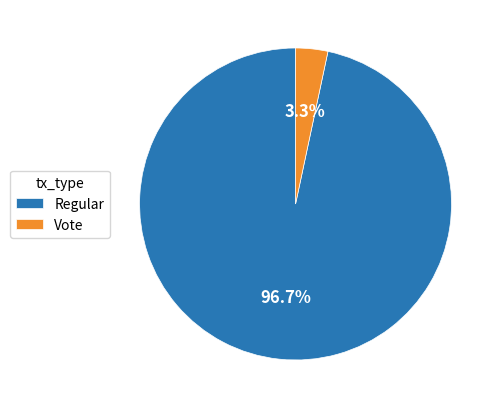

What percentage is the Vote slice, to the nearest percent?

3%